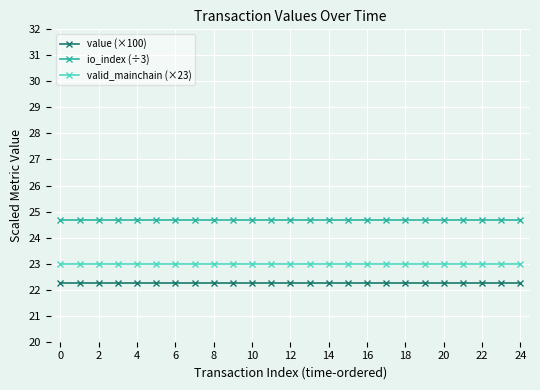

Does the chart have visible grid lines?

Yes